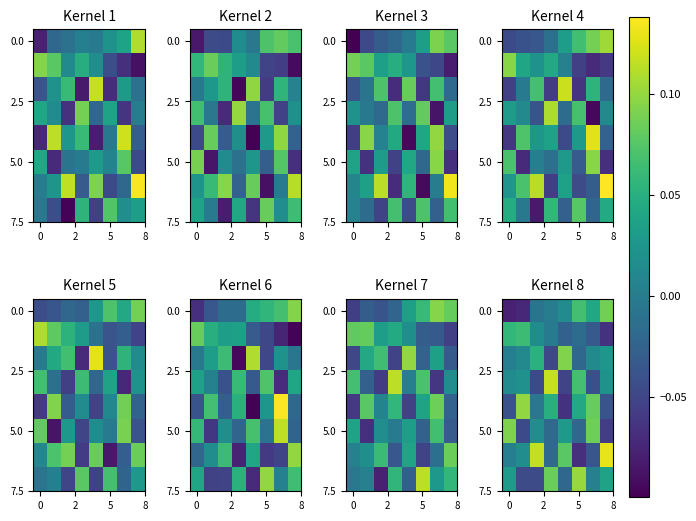

Which has a higher value, 0 or 5?

5